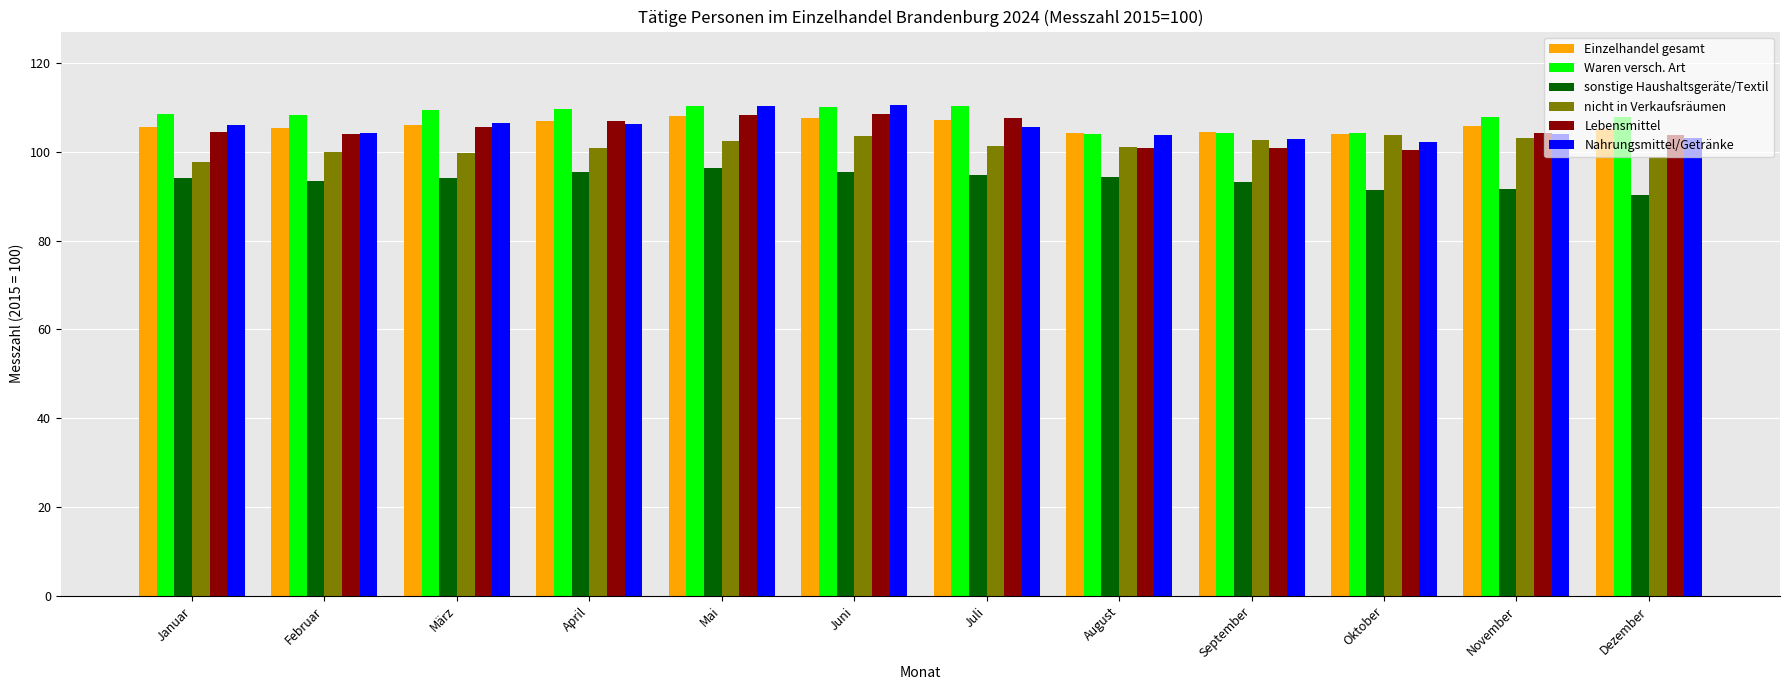

What is the label of the 12th bar from the right?

Januar